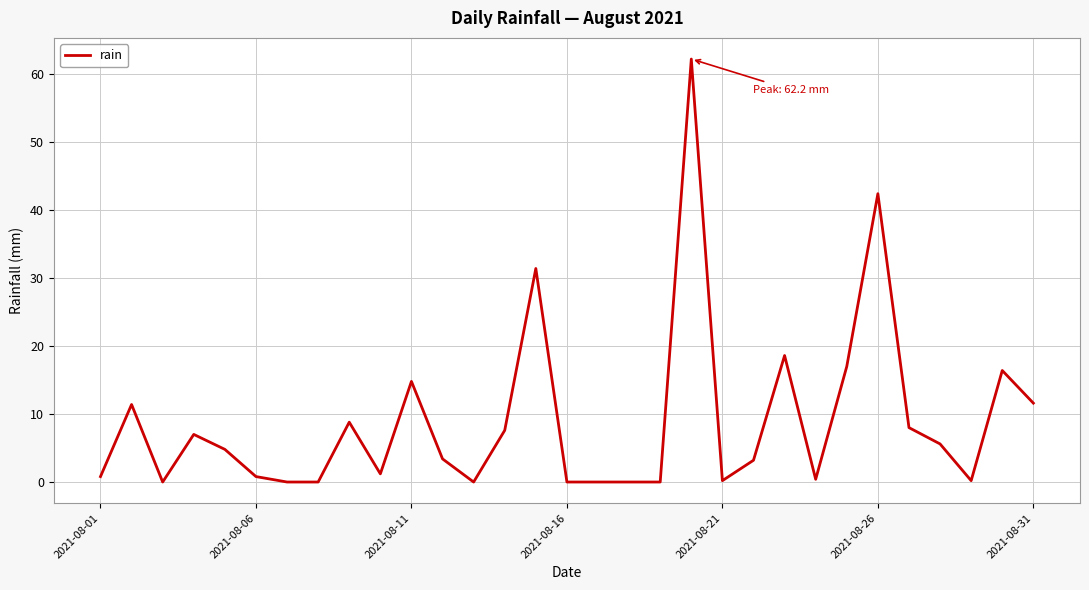

What is the greatest value displayed?

62.2